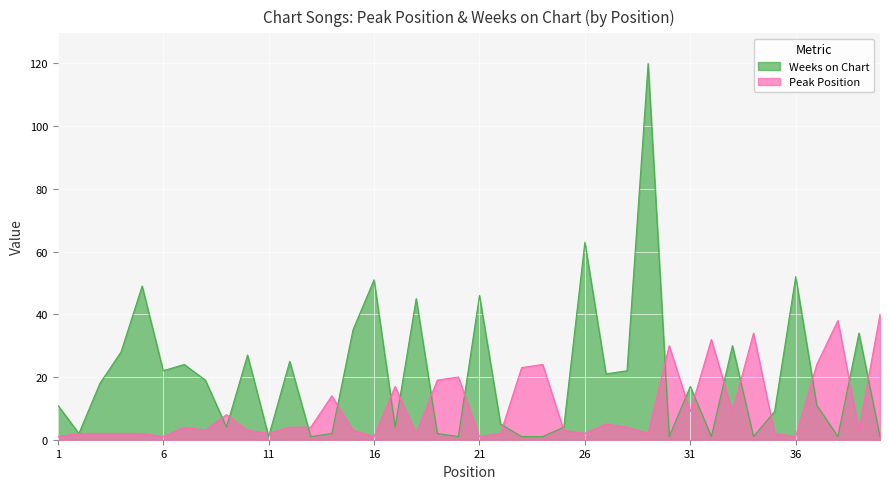

Which has a higher value, 39 or 14?

14